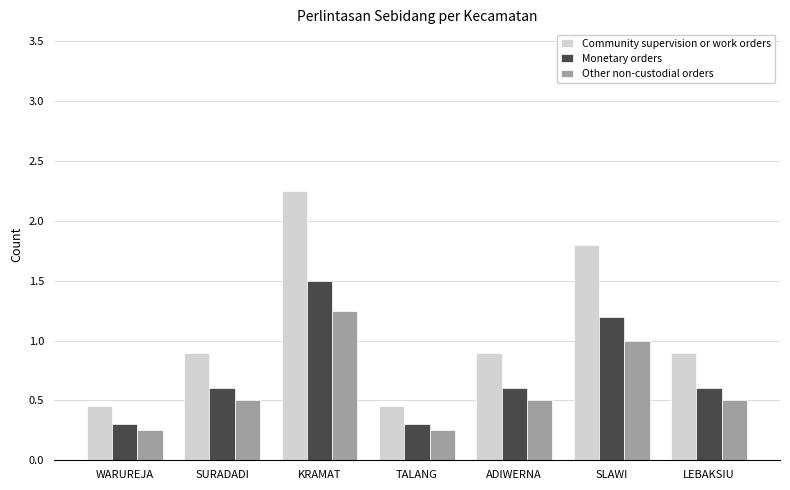

What is the total value across all series at ADIWERNA?

2.0